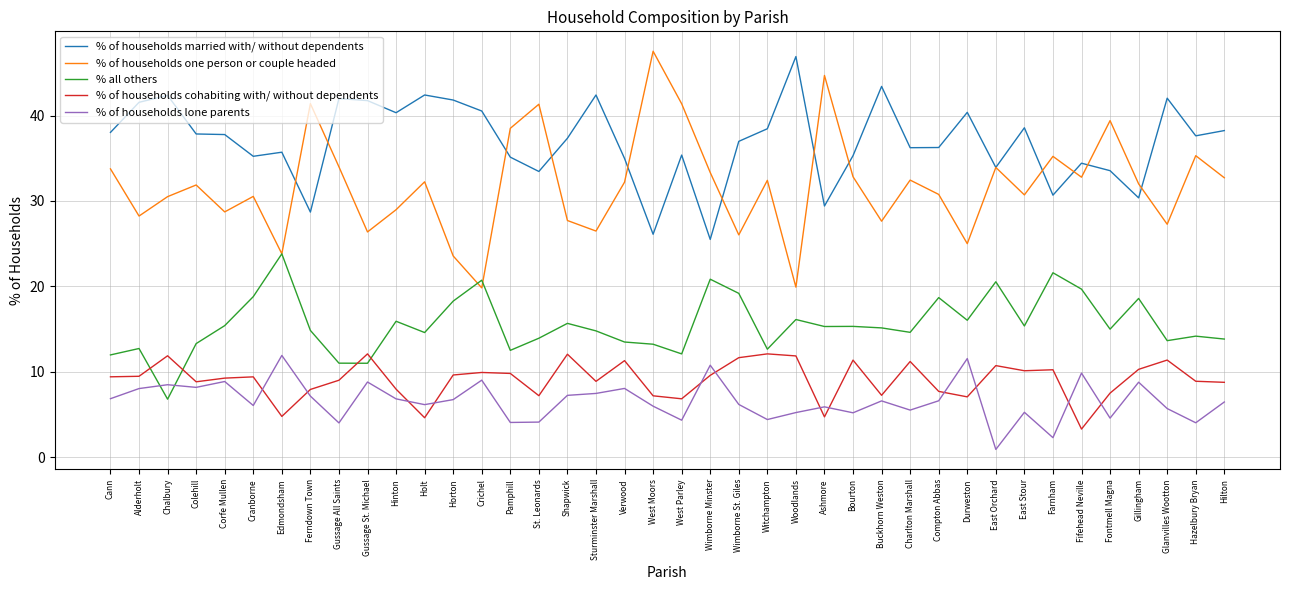

True or false: % all others and % of households cohabiting with/ without dependents cross at least once.

True